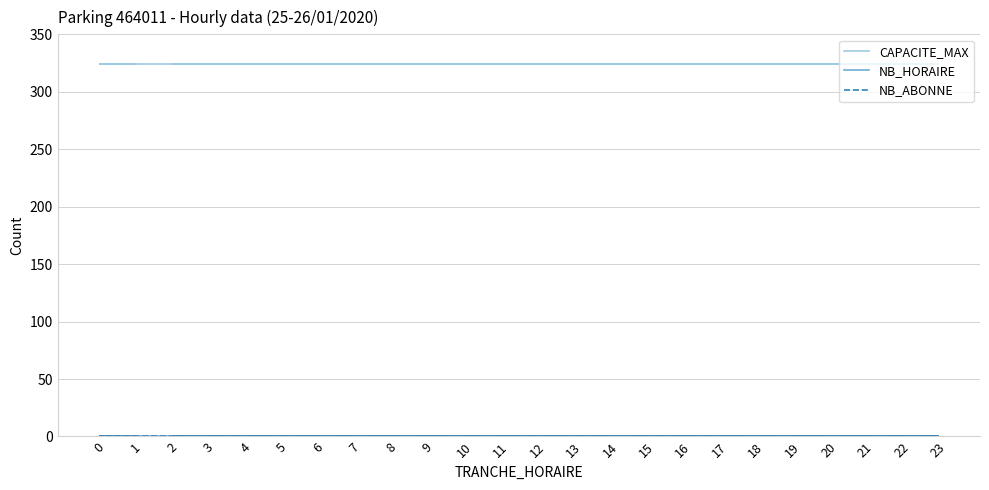

List the labels in order of NB_ABONNE value, smallest first.

2, 3, 4, 5, 6, 7, 8, 9, 10, 11, 12, 13, 14, 15, 16, 17, 18, 19, 20, 21, 22, 23, 0, 1